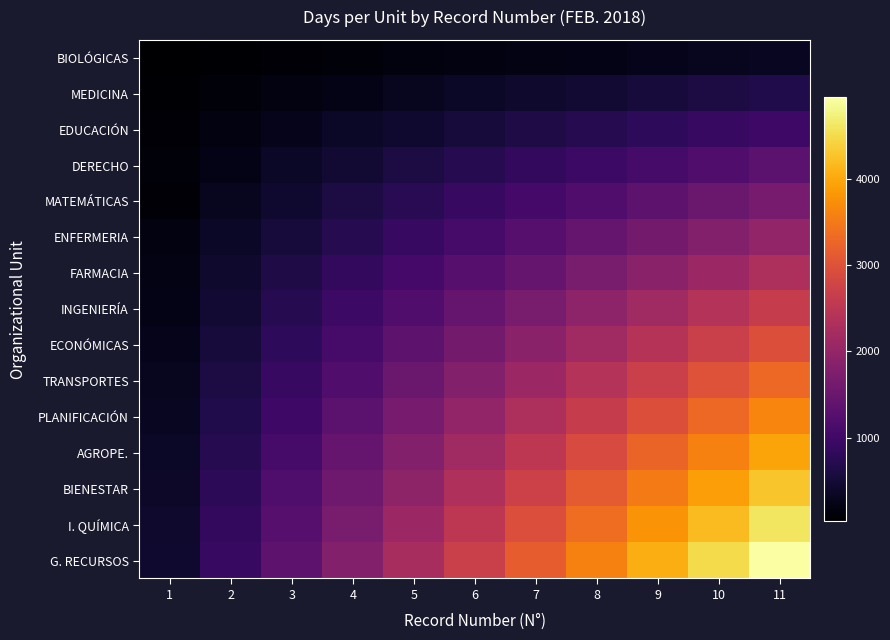

Reading right to left, transcribe all the data shown in this chart.

BIOLÓGICAS: 11=330	10=300	9=270	8=240	7=210	6=180	5=150	4=120	3=90	2=60	1=30
MEDICINA: 11=660	10=600	9=540	8=480	7=420	6=360	5=300	4=232	3=180	2=120	1=56
EDUCACIÓN: 11=990	10=900	9=810	8=720	7=630	6=540	5=450	4=360	3=270	2=180	1=90
DERECHO: 11=1320	10=1200	9=1080	8=960	7=840	6=720	5=600	4=480	3=360	2=240	1=120
MATEMÁTICAS: 11=1650	10=1500	9=1350	8=1200	7=1050	6=900	5=750	4=600	3=450	2=300	1=100
ENFERMERIA: 11=1980	10=1800	9=1620	8=1440	7=1260	6=1080	5=900	4=720	3=540	2=360	1=180
FARMACIA: 11=2310	10=2100	9=1890	8=1680	7=1470	6=1260	5=1050	4=840	3=630	2=420	1=210
INGENIERÍA: 11=2640	10=2400	9=2160	8=1920	7=1680	6=1440	5=1200	4=960	3=720	2=480	1=232
ECONÓMICAS: 11=2970	10=2700	9=2430	8=2160	7=1890	6=1620	5=1350	4=1080	3=810	2=540	1=270
TRANSPORTES: 11=3300	10=3000	9=2700	8=2400	7=2100	6=1800	5=1500	4=1200	3=900	2=600	1=300
PLANIFICACIÓN: 11=3630	10=3300	9=2970	8=2640	7=2310	6=1980	5=1650	4=1320	3=990	2=660	1=330
AGROPE.: 11=3960	10=3600	9=3240	8=2880	7=2520	6=2160	5=1800	4=1440	3=1080	2=720	1=360
BIENESTAR: 11=4290	10=3900	9=3510	8=3120	7=2730	6=2340	5=1950	4=1560	3=1170	2=780	1=390
I. QUÍMICA: 11=4620	10=4200	9=3780	8=3360	7=2940	6=2520	5=2100	4=1680	3=1260	2=840	1=420
G. RECURSOS: 11=4950	10=4500	9=4050	8=3600	7=3150	6=2700	5=2250	4=1800	3=1350	2=900	1=450